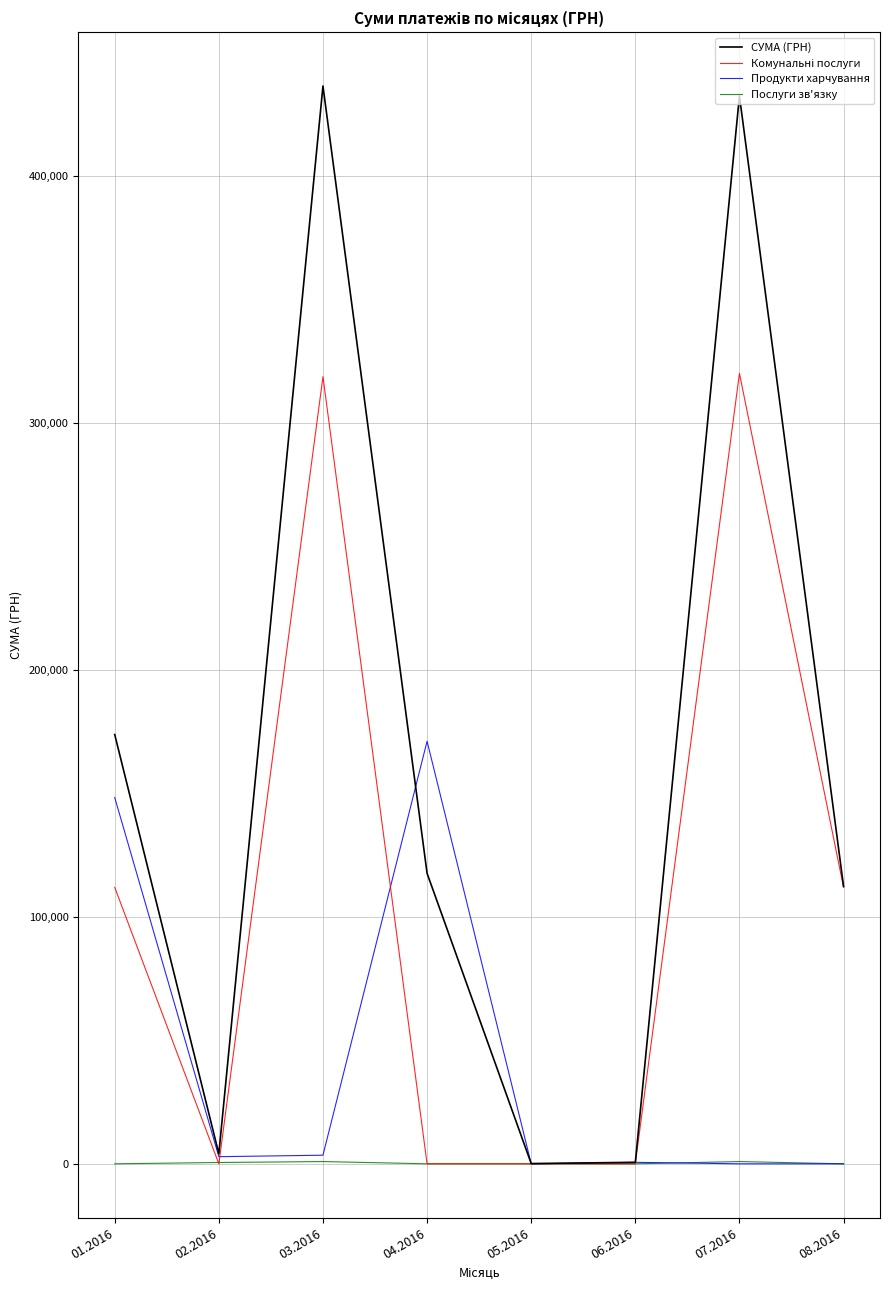

Which series has the largest range (max minus min)?

СУМА (ГРН)